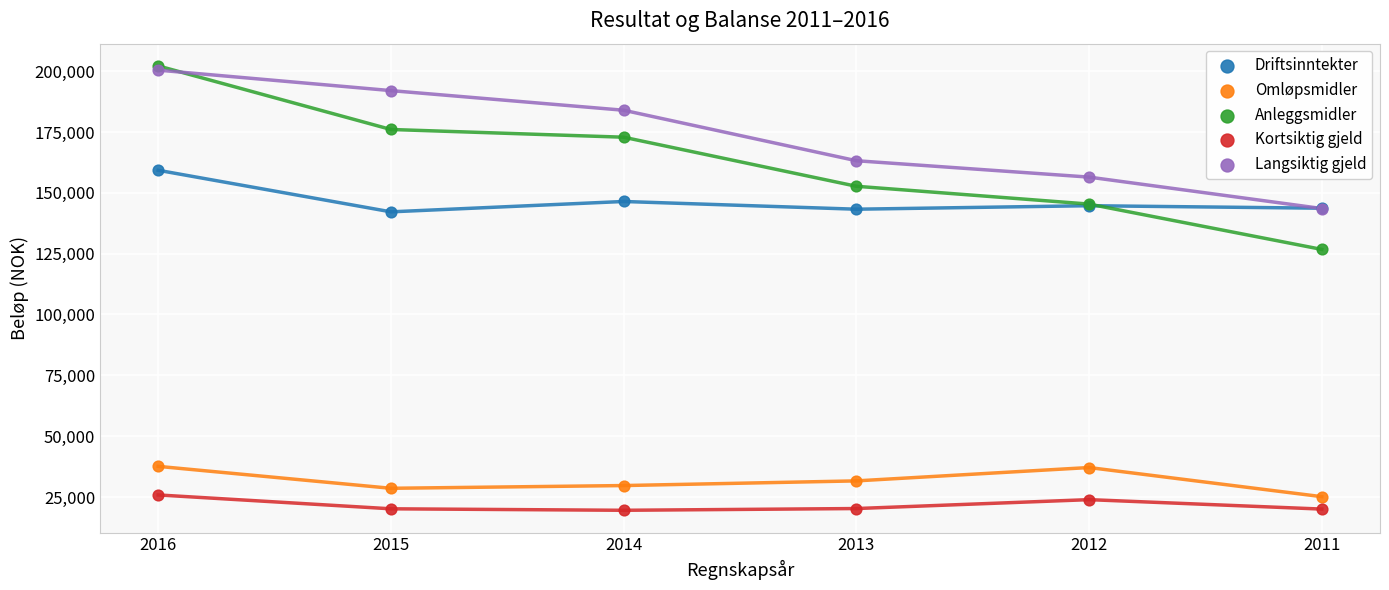

Which series reaches the minimum Y coordinate?

Kortsiktig gjeld